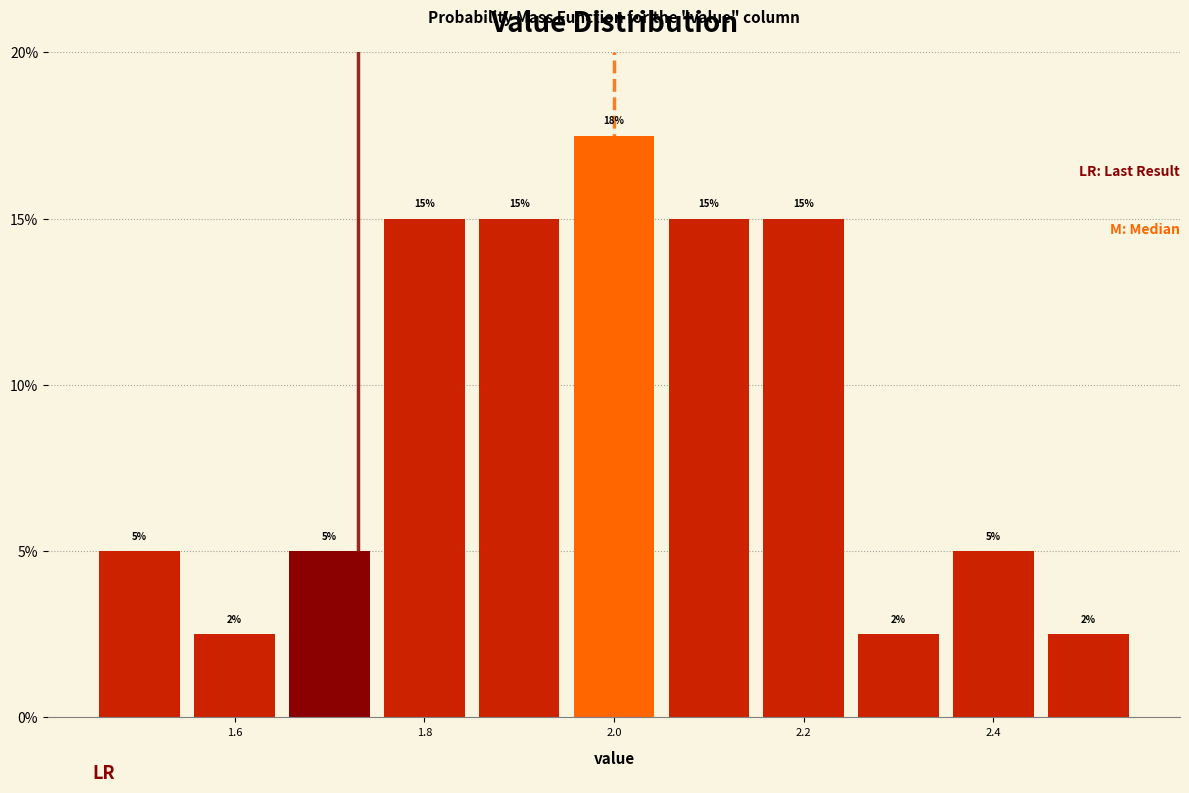

Which range on the x-axis has the tallest bar?

1.95 to 2.05